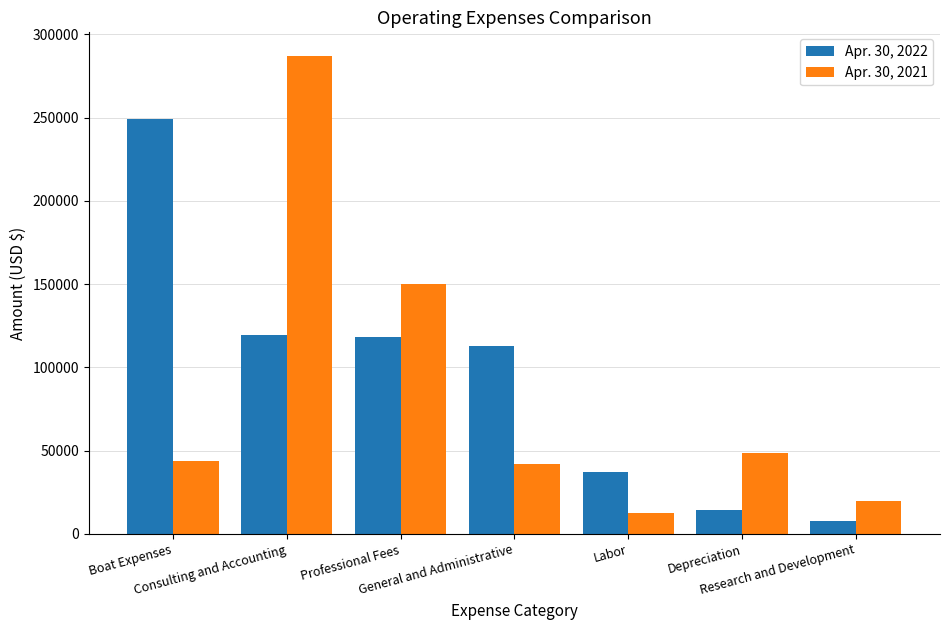

What is the sum of all Apr. 30, 2022 values?

658770